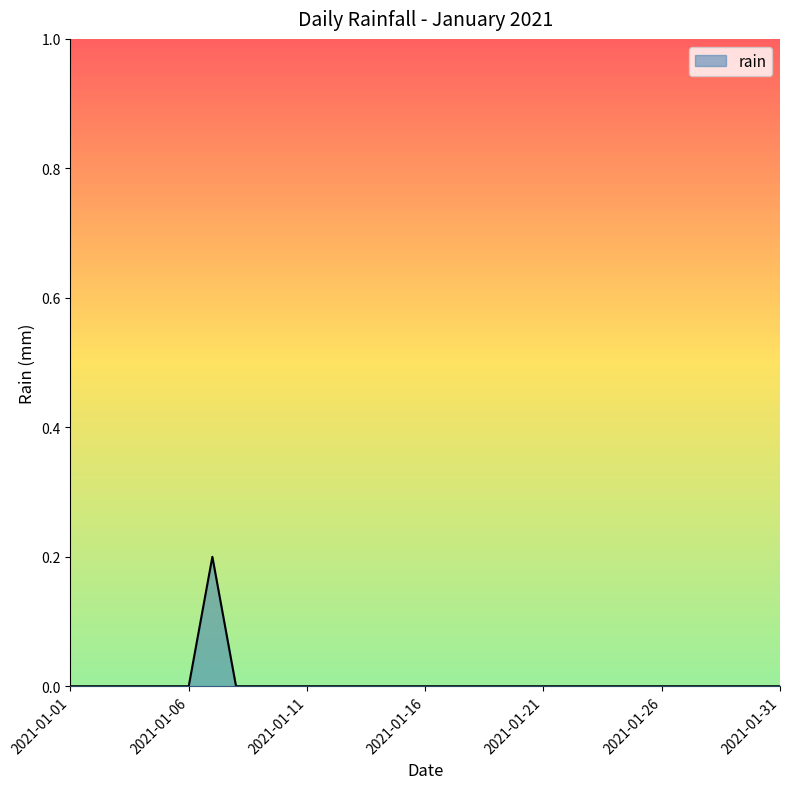

How many values are between 0 and 1?

31